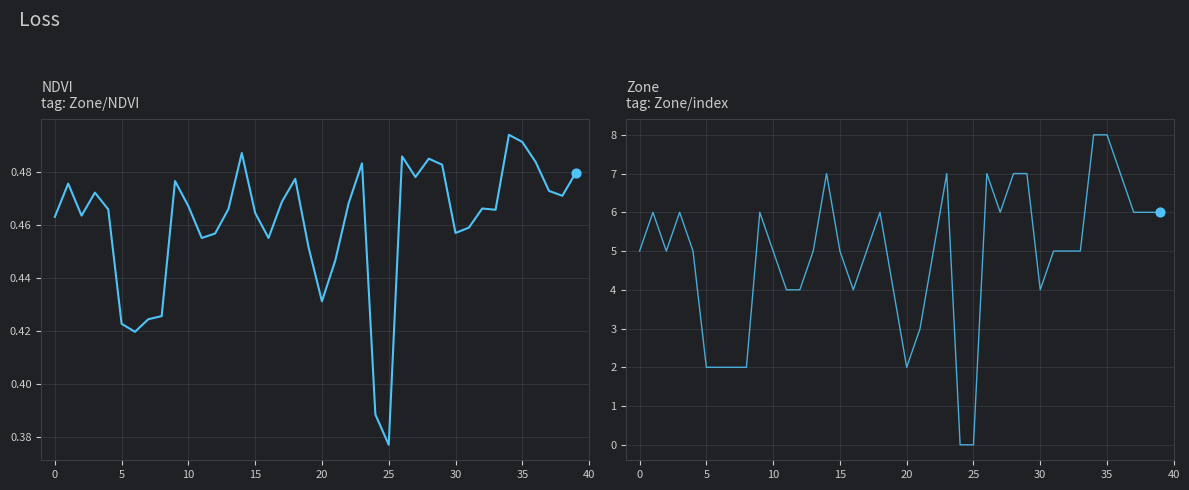

Which series reaches the minimum Y coordinate?

Zone